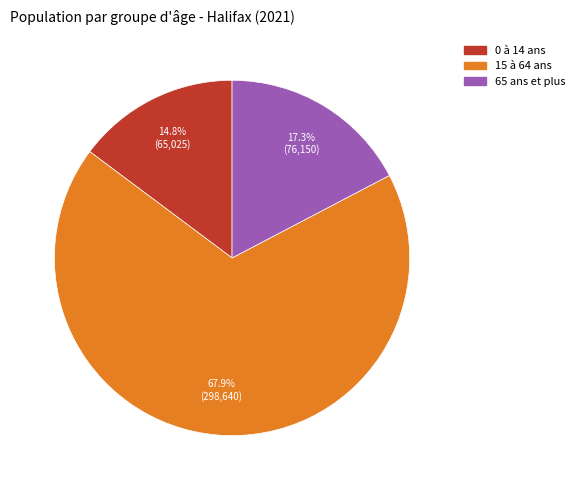

To the nearest percent, what is the average slice percentage?

33%